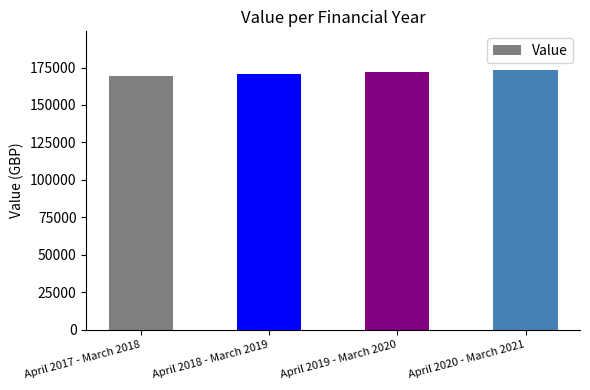

How many bars are there in total?

4